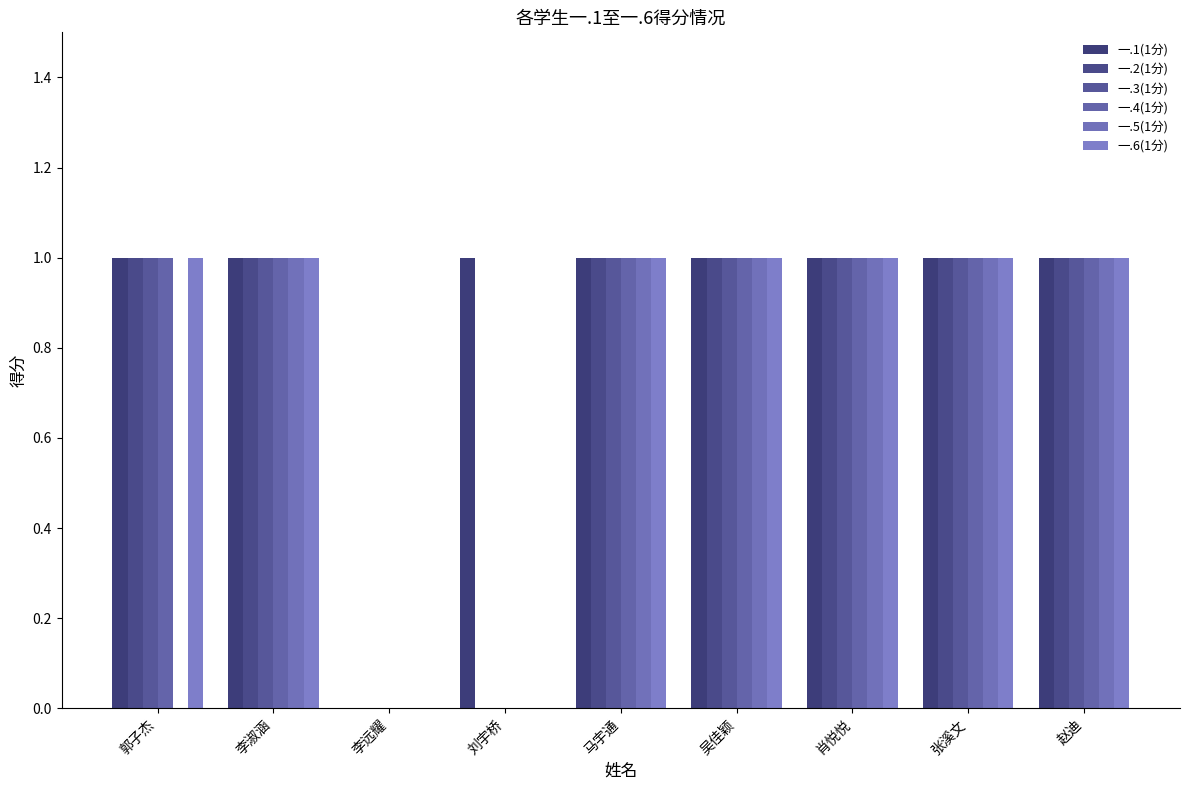

Which series changed the most between 郭子杰 and 李远耀?

一.1(1分)